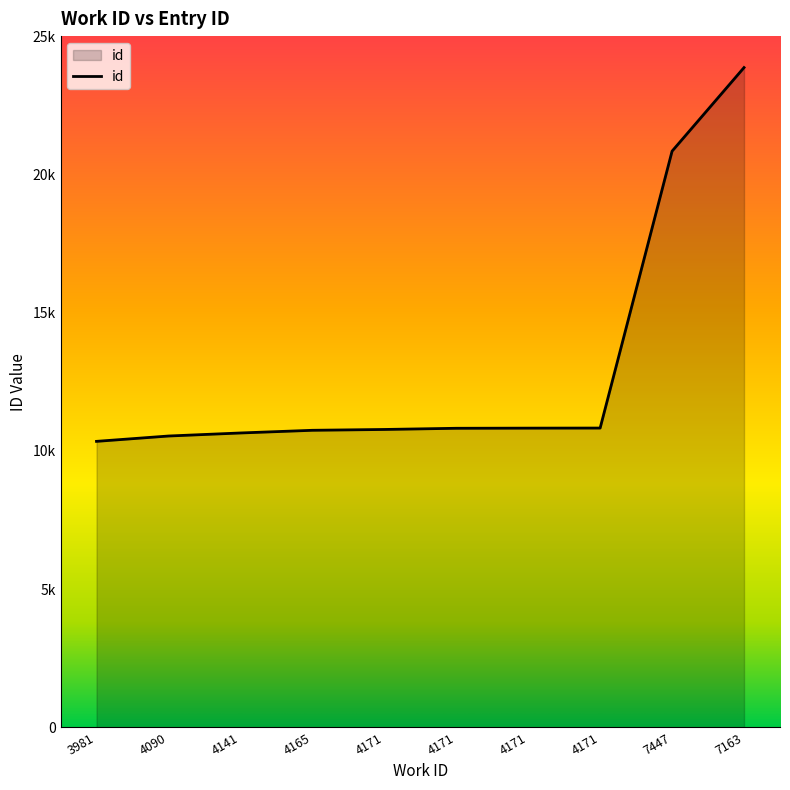

Does the chart have visible grid lines?

No